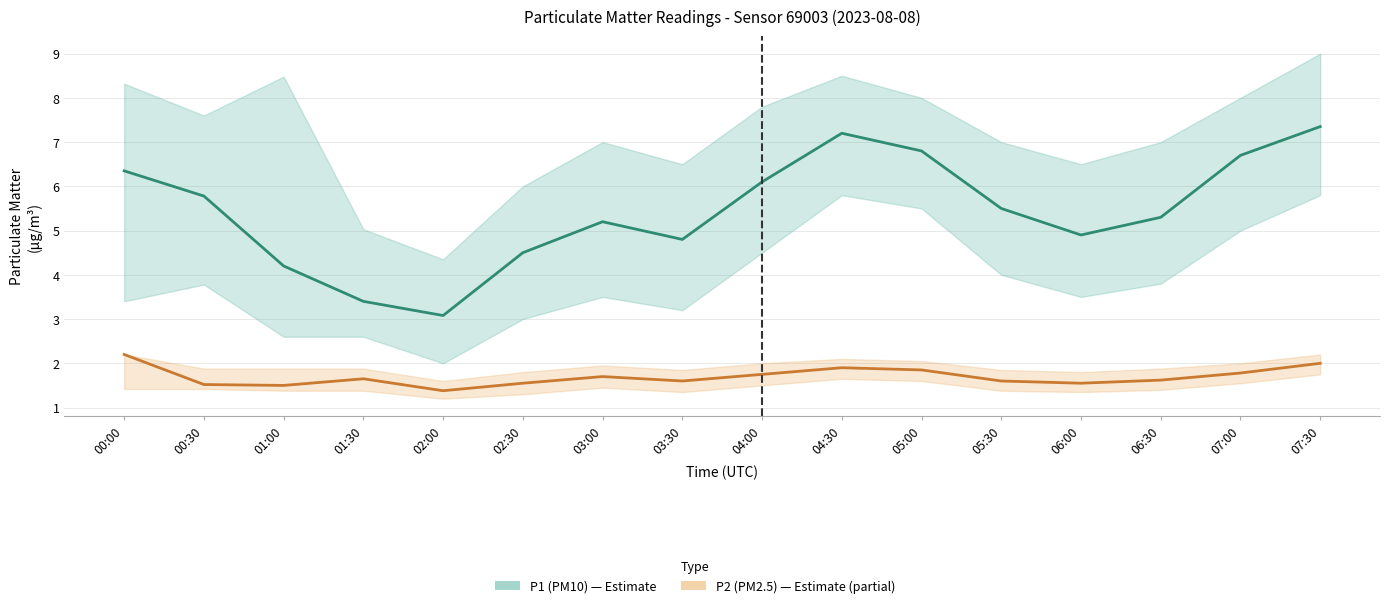

True or false: P1 (PM10) has more than 0 points higher than both neighbors.

True